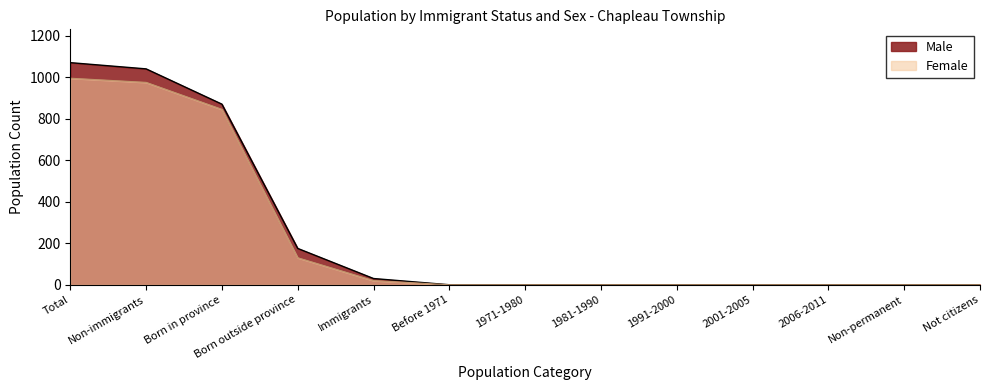

Which series has the largest total across all categories?

Male